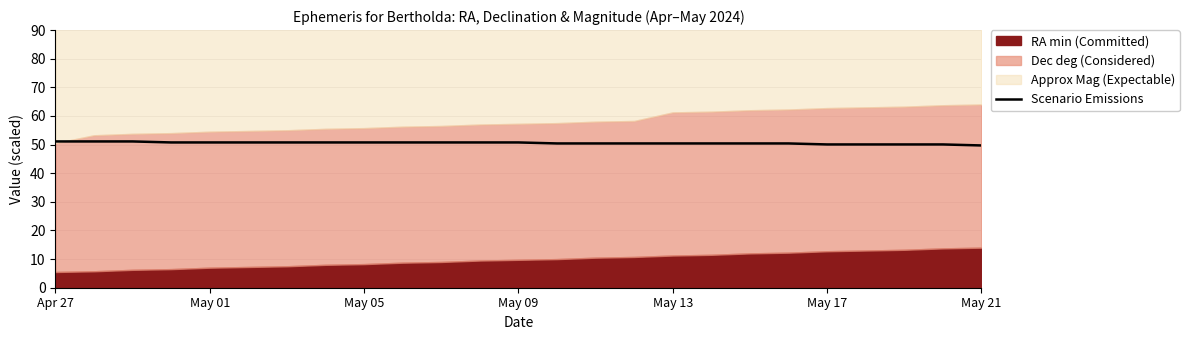

What is the lowest value of the Scenario Emissions series?

49.7